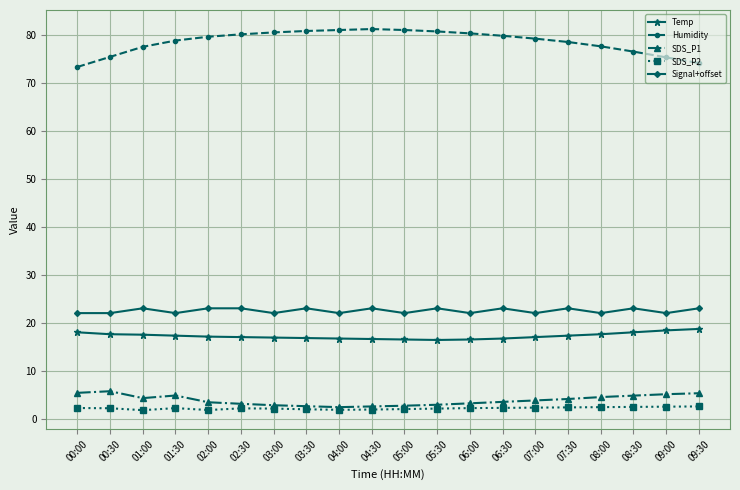

What is the difference between the highest and lowest values at 00:30?

73.2